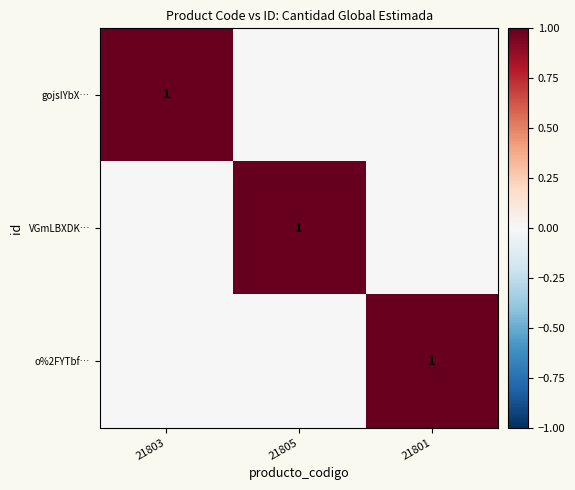

True or false: VGmLBXDK… has a value of 1 at 21805.

True